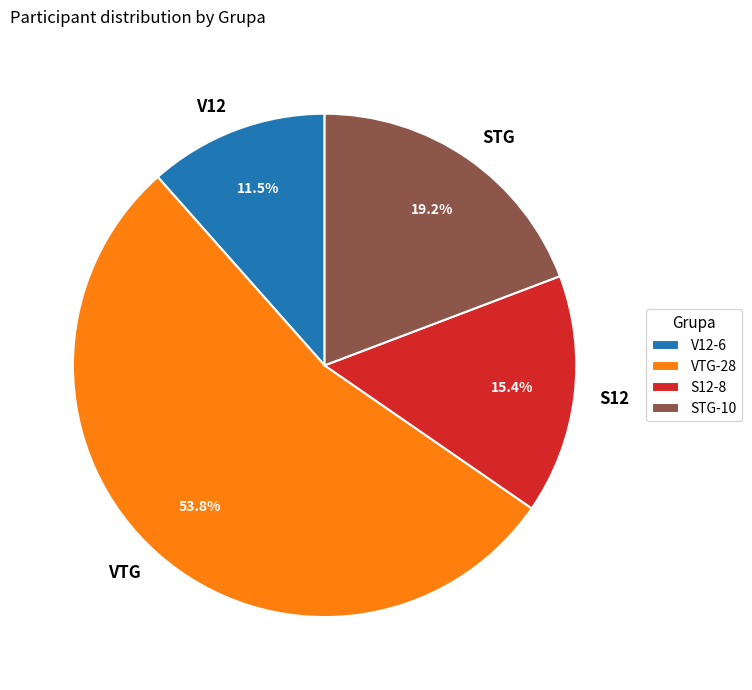

Which category has the smallest portion of the pie?

V12